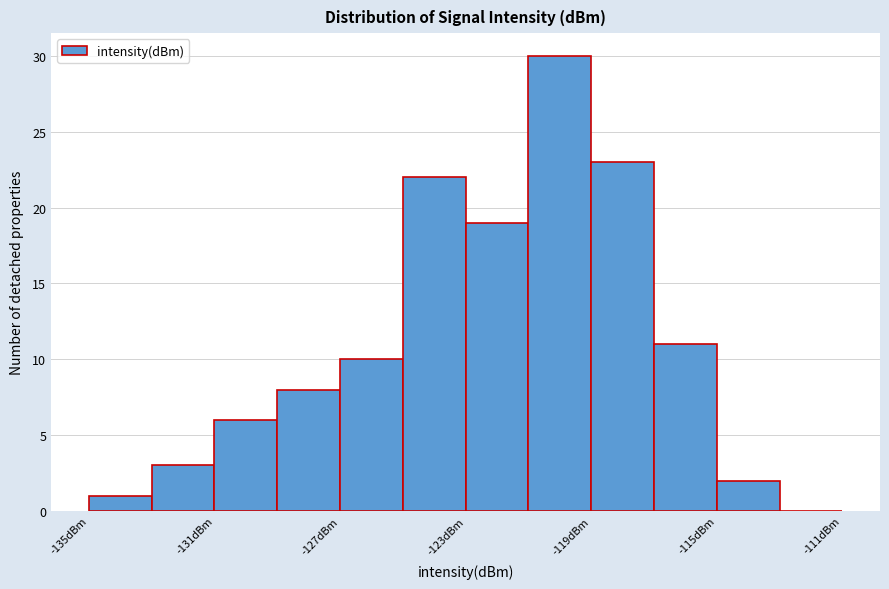

How tall is the bar that spans -135 to -133 on the x-axis? The values are not printed on the chart, so give them approximately, as read against the axis.

1